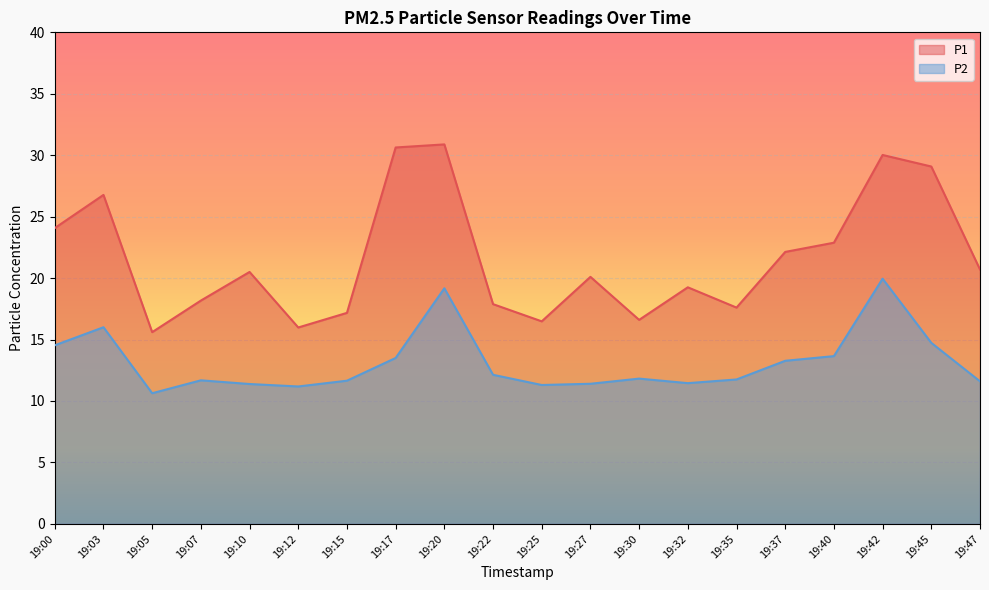

Reading left to right, extract all data points from this chart.

P1: 24.1	26.8	15.6	18.2	20.5	16.0	17.2	30.6	30.9	17.9	16.5	20.1	16.6	19.2	17.6	22.1	22.9	30.0	29.1	20.7
P2: 14.5	16.0	10.6	11.7	11.4	11.2	11.7	13.5	19.2	12.1	11.3	11.4	11.8	11.4	11.8	13.3	13.7	19.9	14.7	11.6